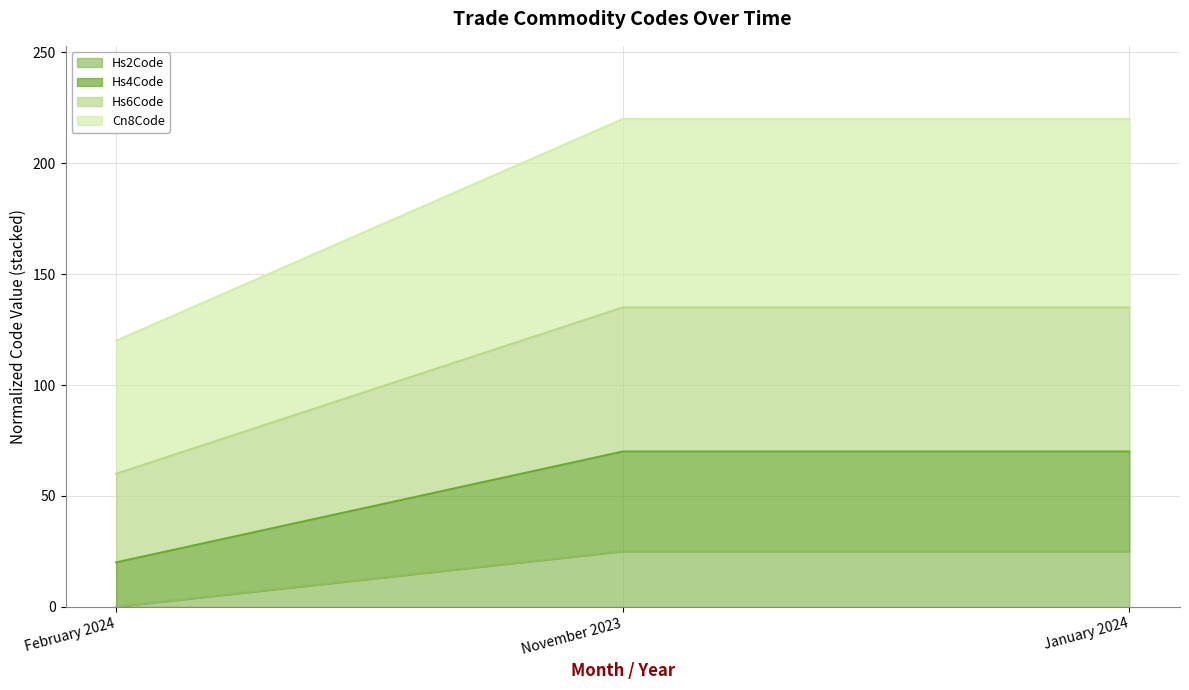

Does the chart have visible grid lines?

Yes